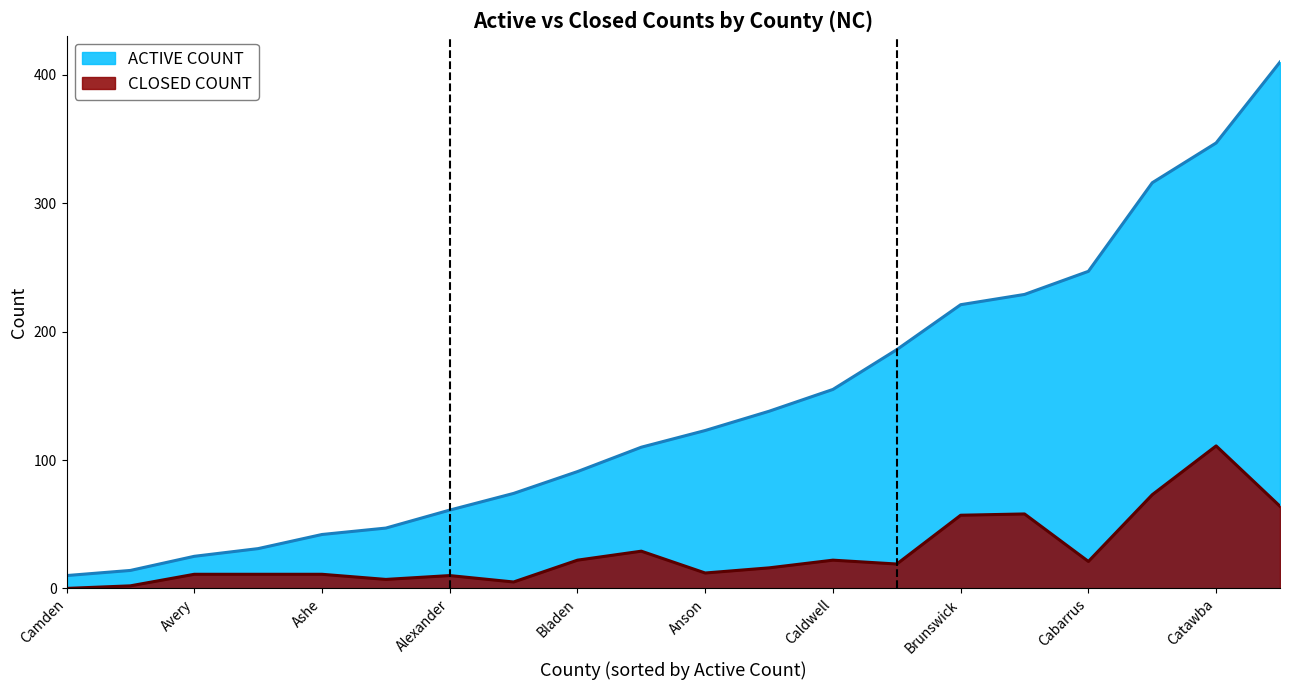

What are all the series names shown in the legend?

ACTIVE COUNT, CLOSED COUNT